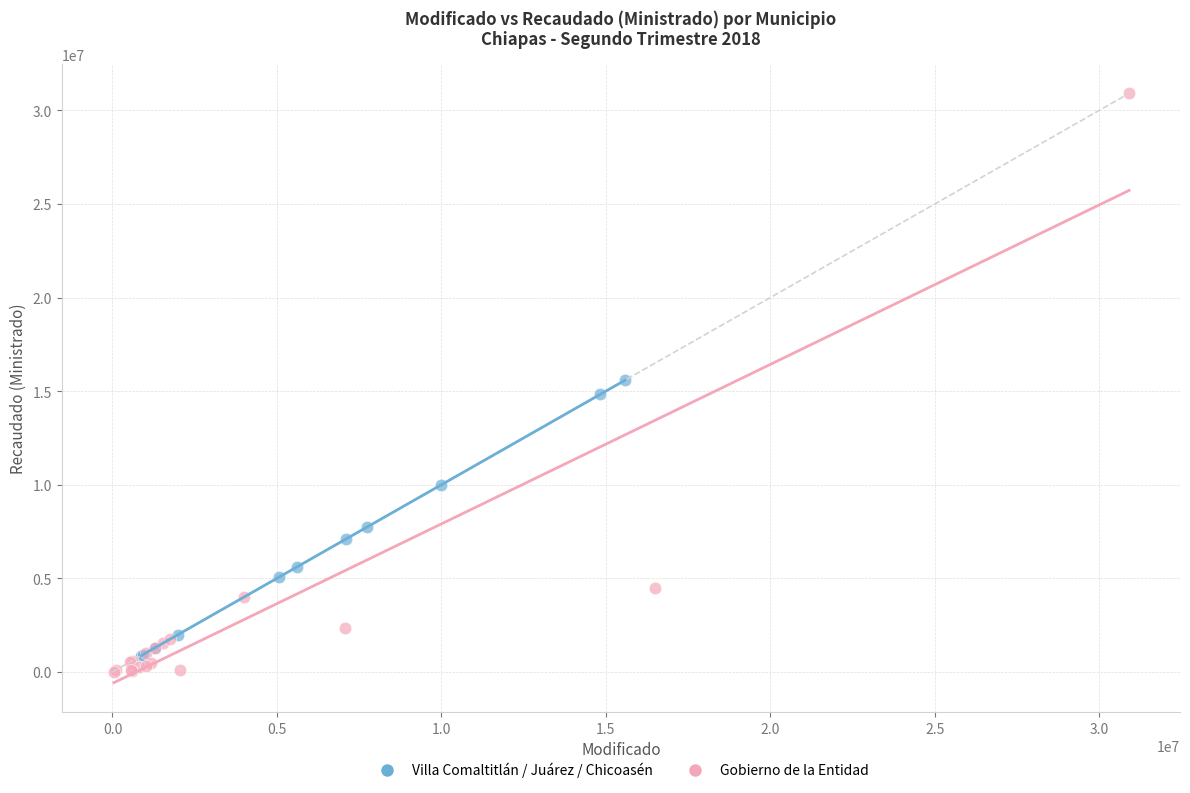

Which series reaches the minimum Y coordinate?

Gobierno de la Entidad